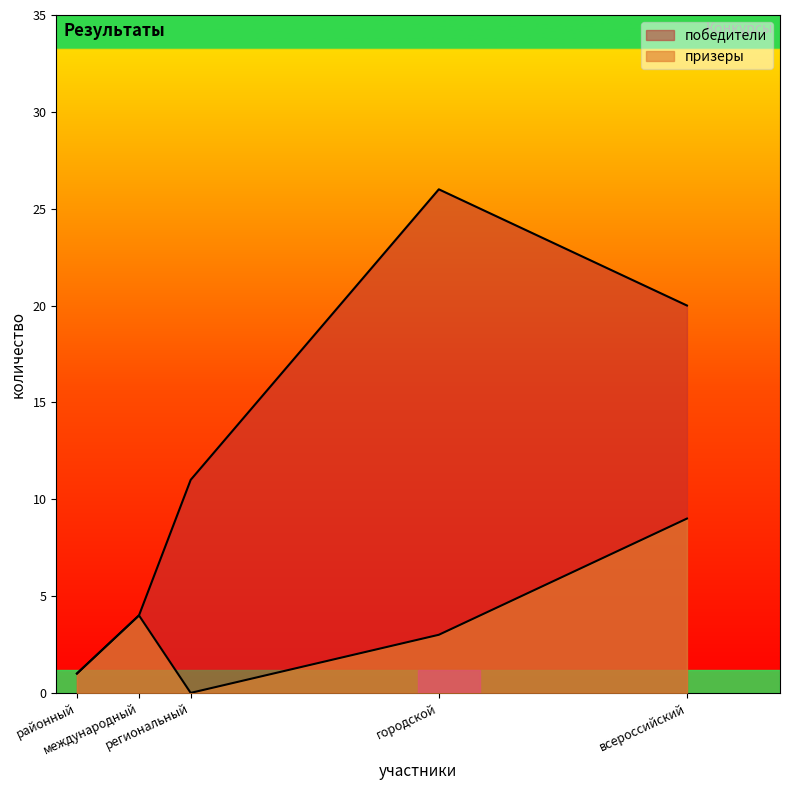

True or false: победители and призеры intersect in this chart.

False